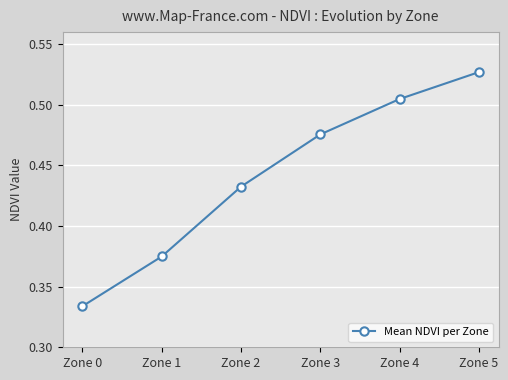

List the labels in order of value, largest first.

Zone 5, Zone 4, Zone 3, Zone 2, Zone 1, Zone 0